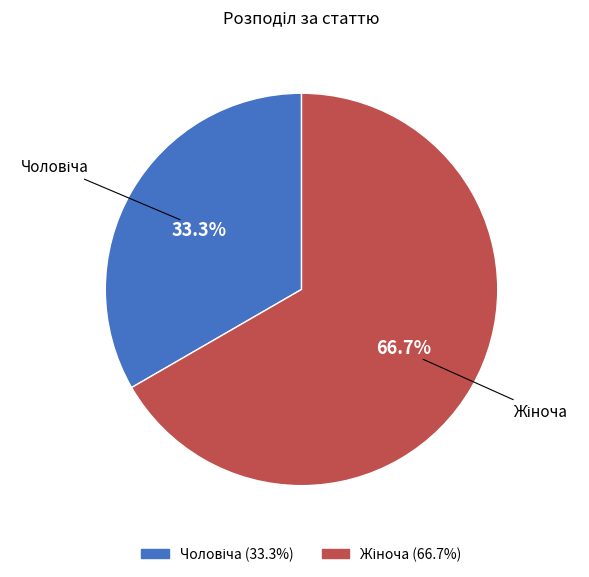

Is there a majority slice in this chart?

Yes